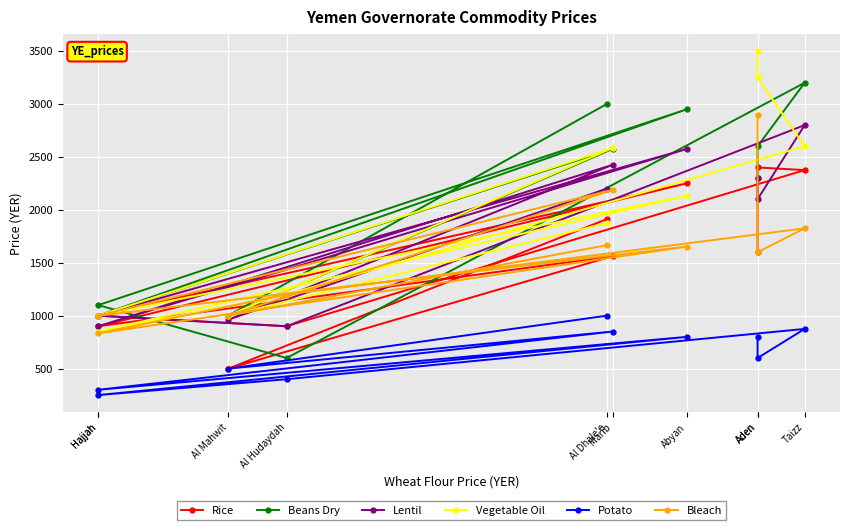

What is the sum of all Rice values?

15399